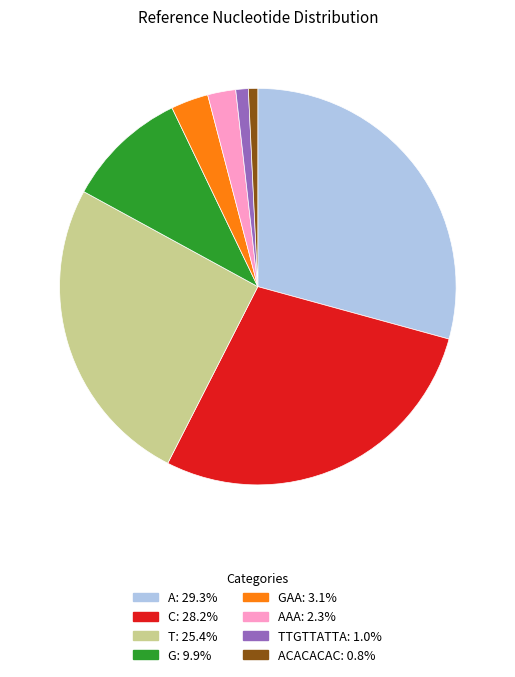

Is there a majority slice in this chart?

No